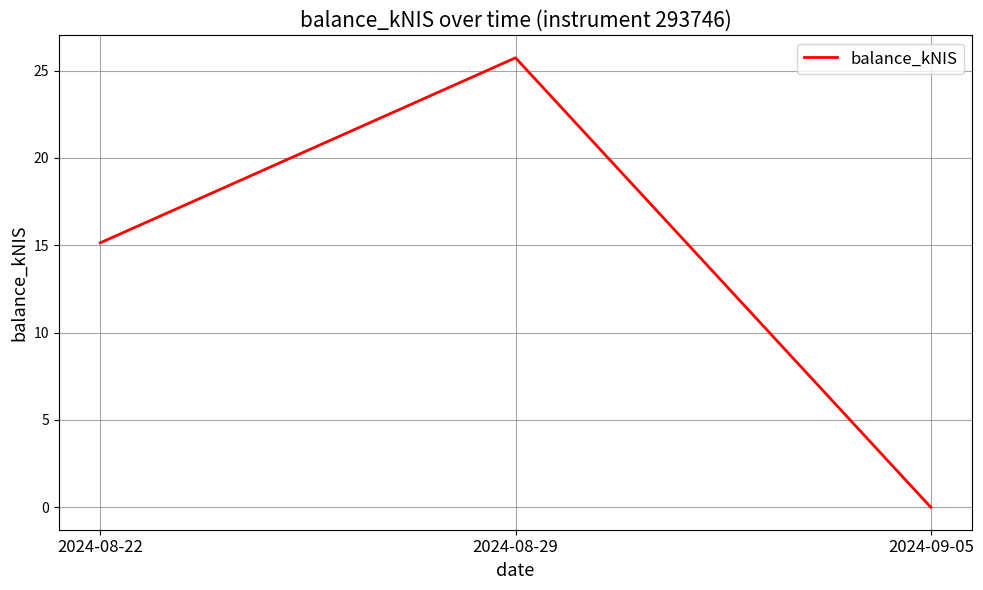

Which has a higher value, 2024-08-22 or 2024-08-29?

2024-08-29